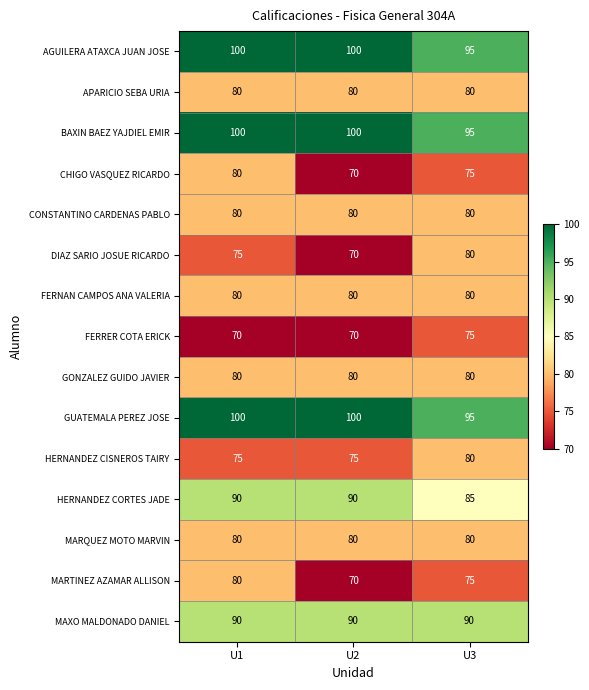

What is the smallest value displayed?

70